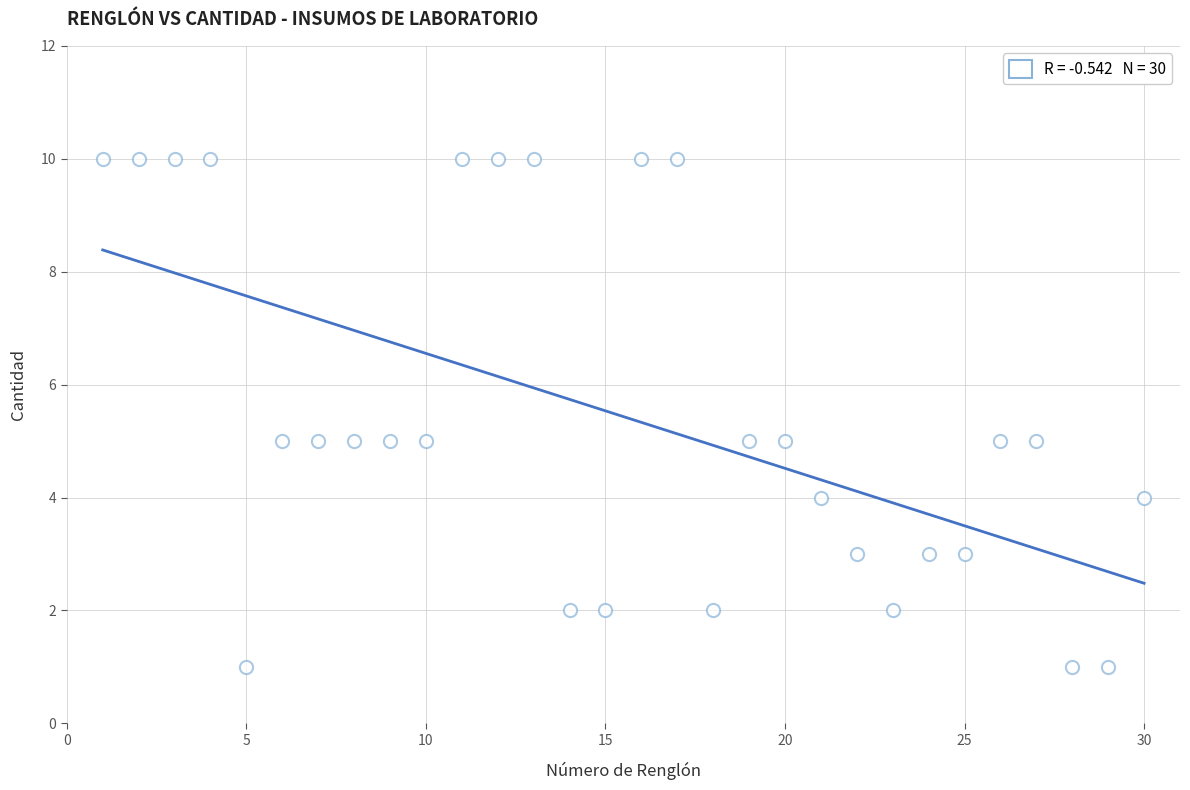

What is the range of X values (max minus min)?

29